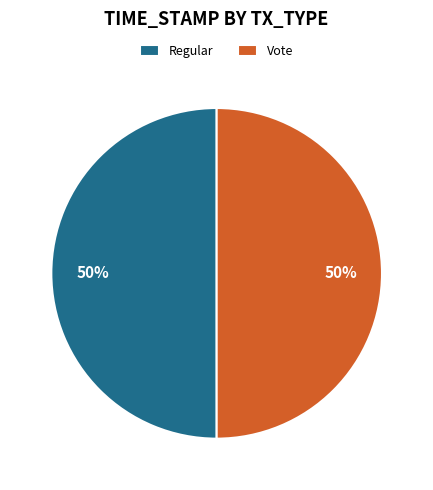

Do Regular and Vote together represent more than half of the pie?

Yes